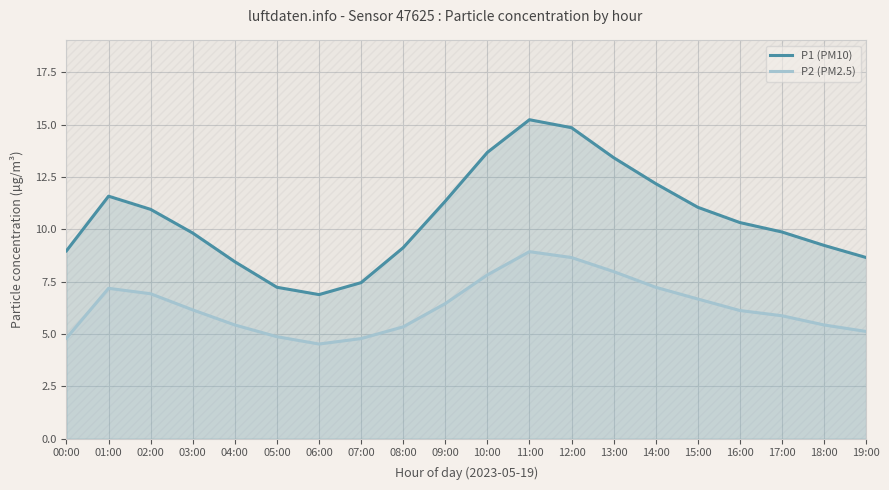

At which category does P2 (PM2.5) reach its first local peak?

01:00